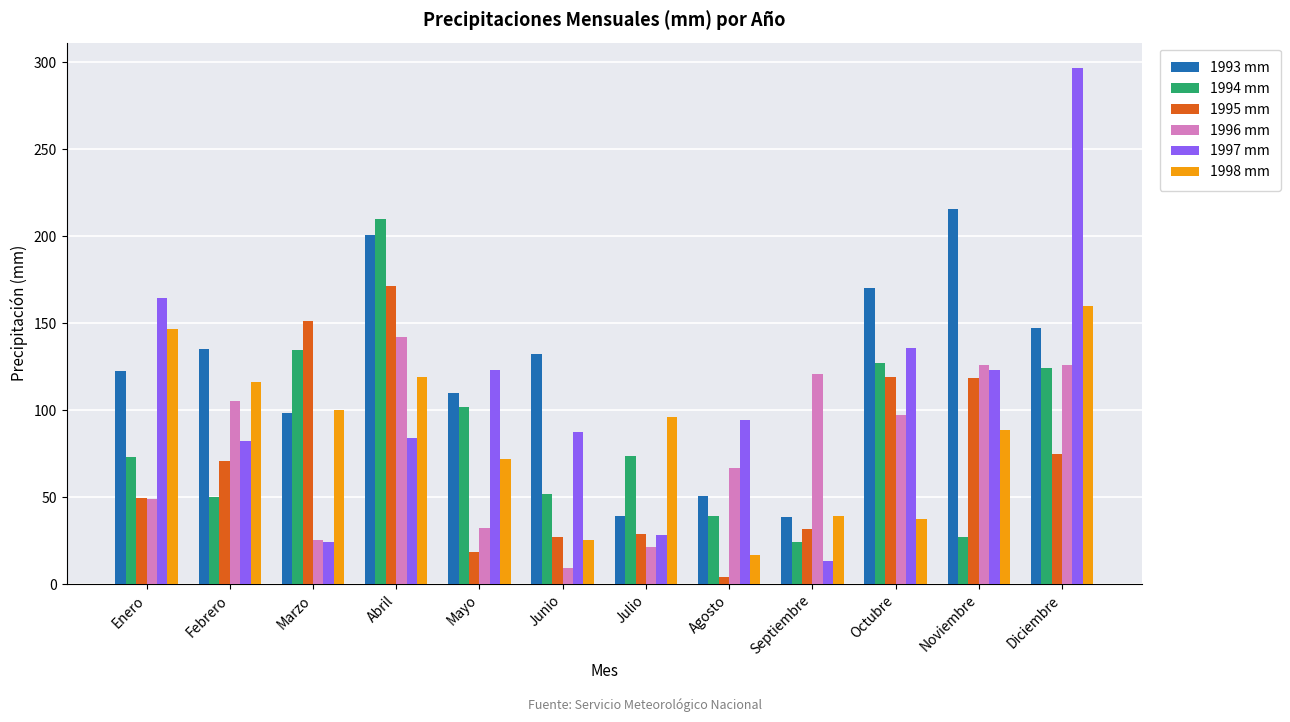

Read the 1995 mm value at Enero.

49.3